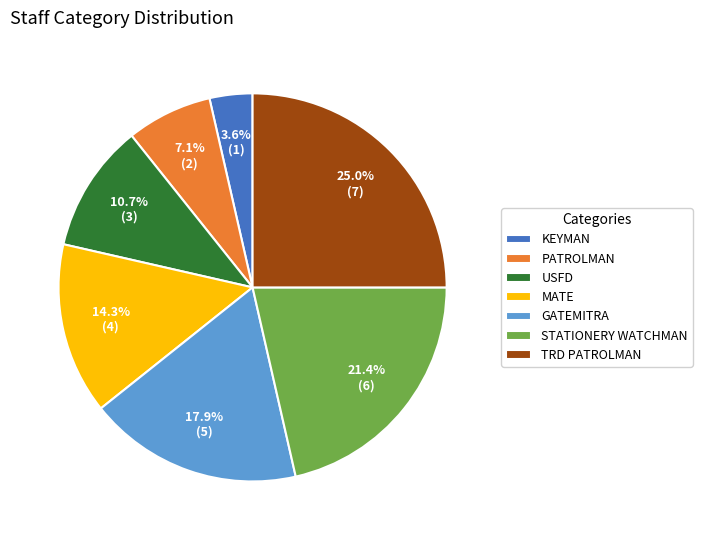

Between KEYMAN and TRD PATROLMAN, which is larger?

TRD PATROLMAN